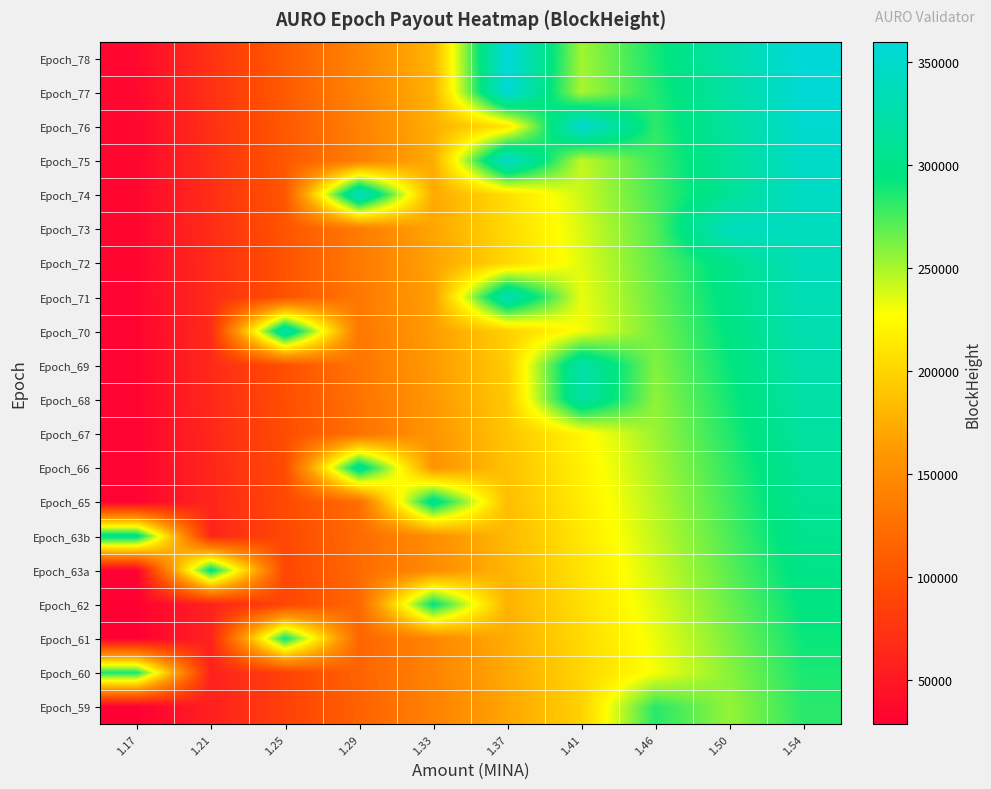

What is the spread (max minus min) of values at 1.25?

243727.7